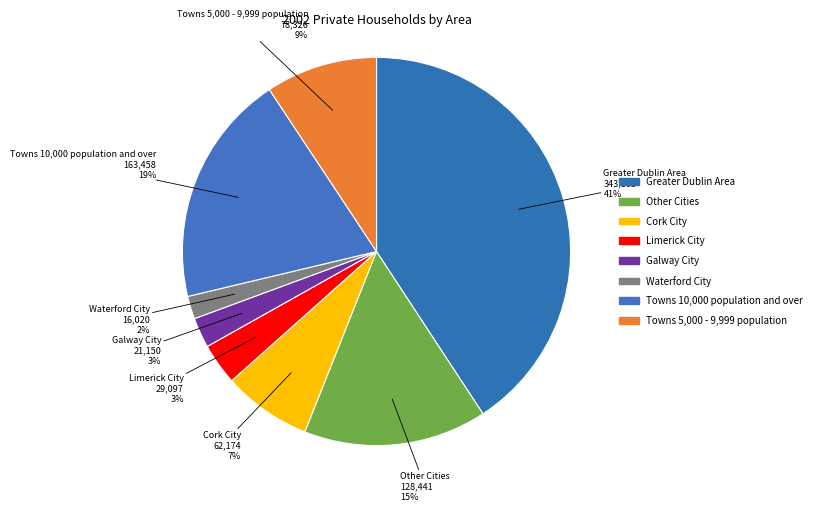

How many slices are in this pie chart?

8